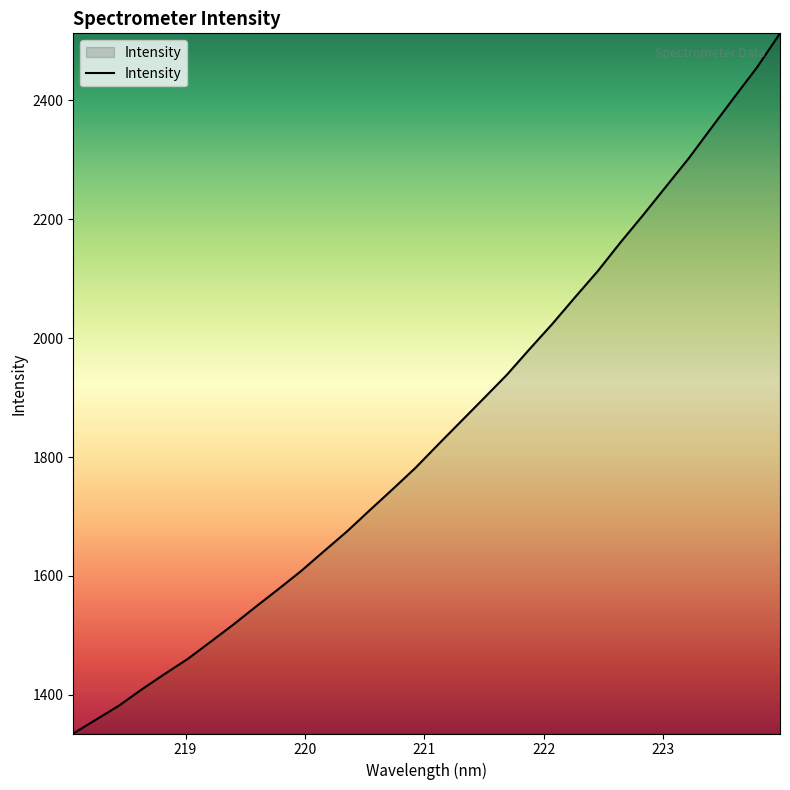

What is the difference between the maximum and minimum values?

1177.4